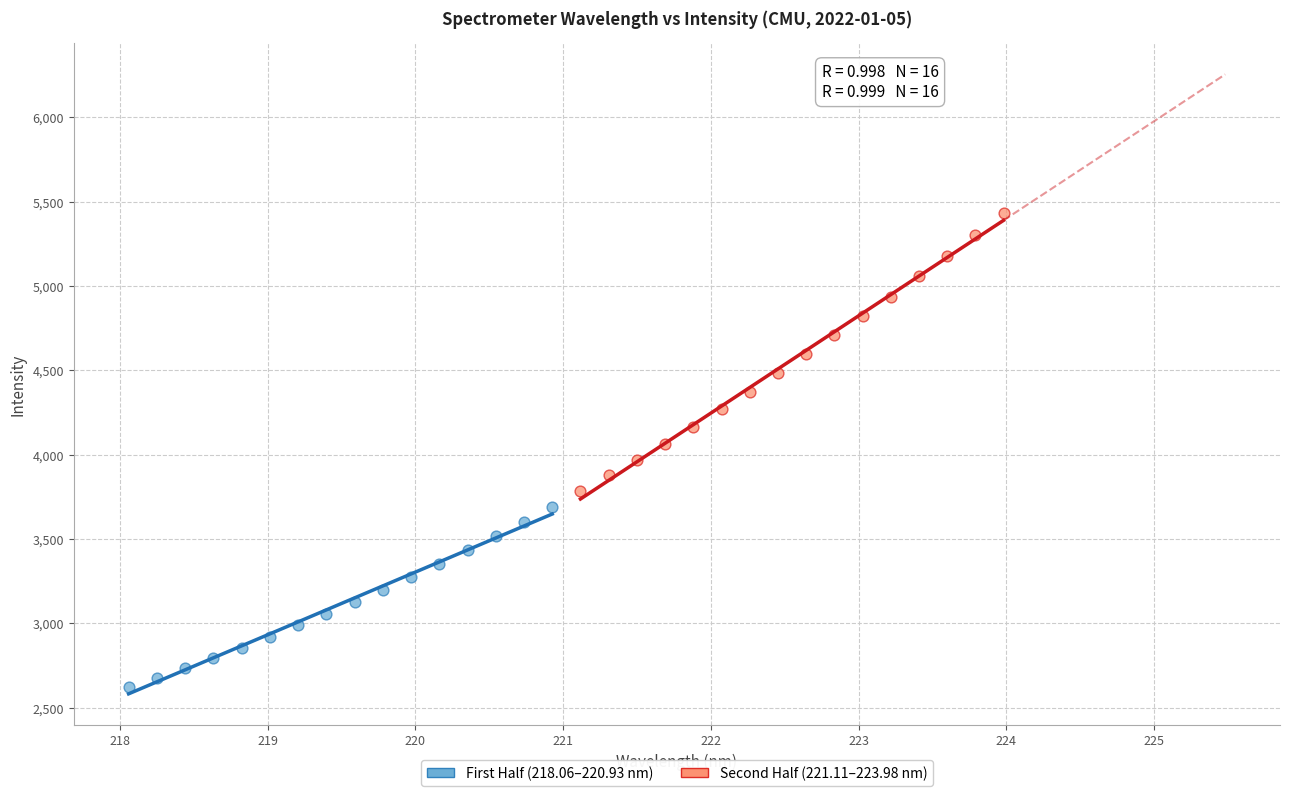

Which series reaches the maximum Y coordinate?

Second Half (221.11–223.98 nm)